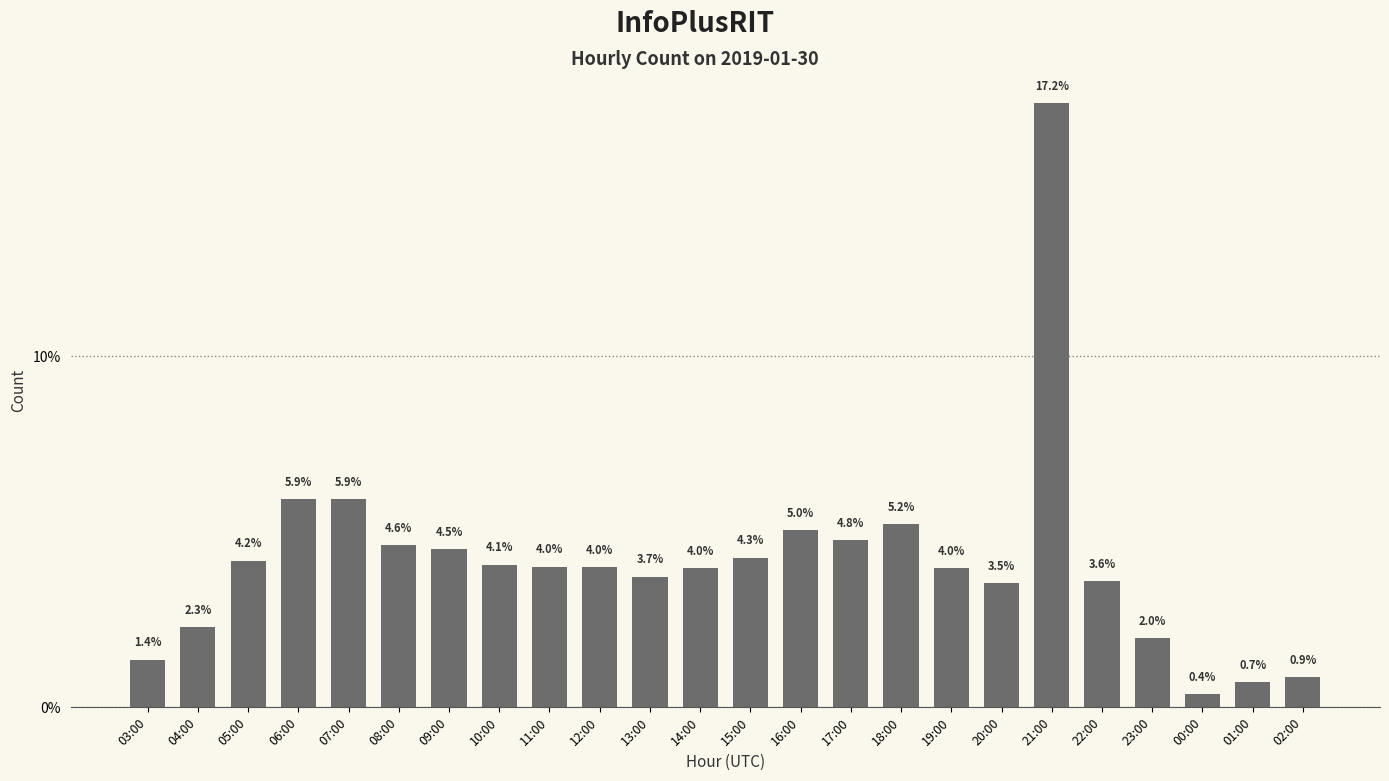

Is it true that the value at 07:00 is 5.9?

True